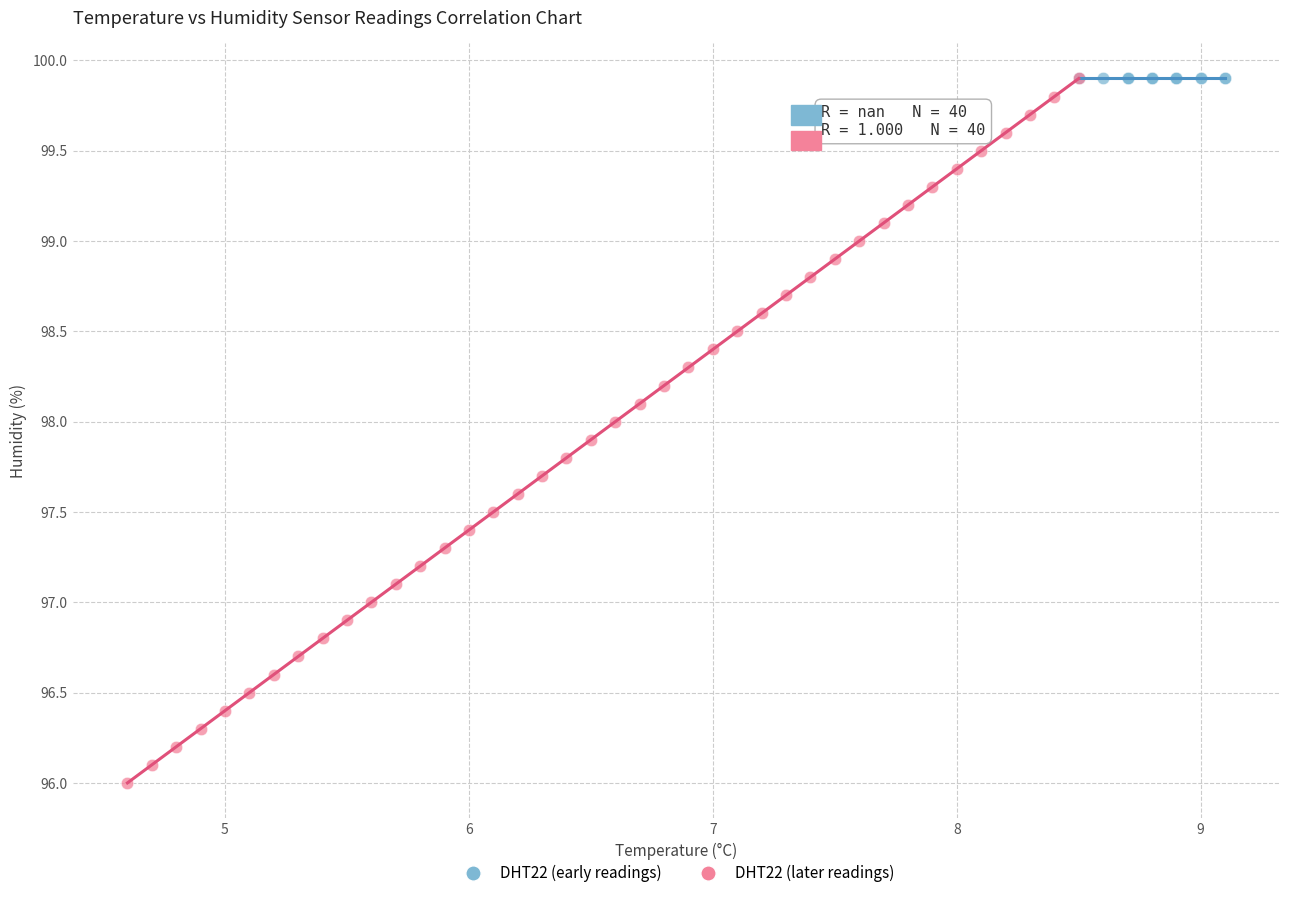

Which series reaches the minimum Y coordinate?

DHT22 (later readings)